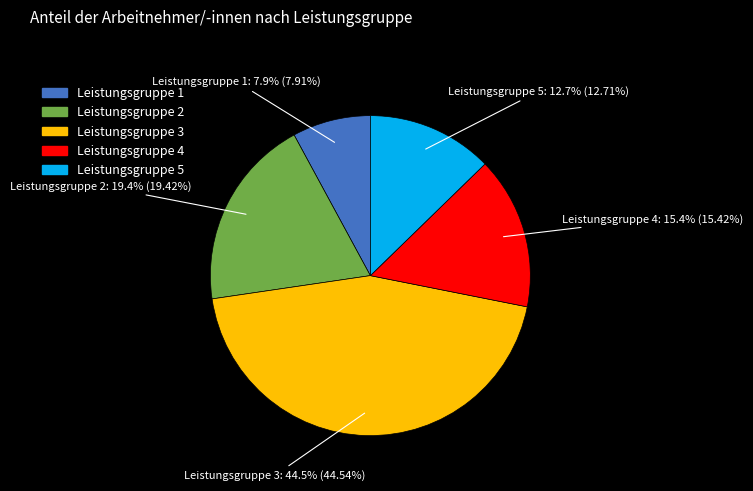

Does any single category account for the majority?

No